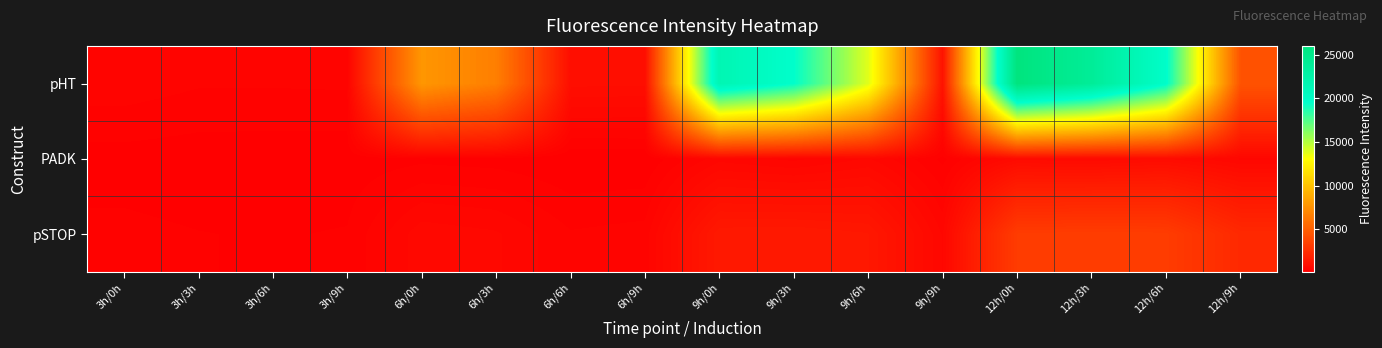

Which category has the lowest value across all series?

6h/6h